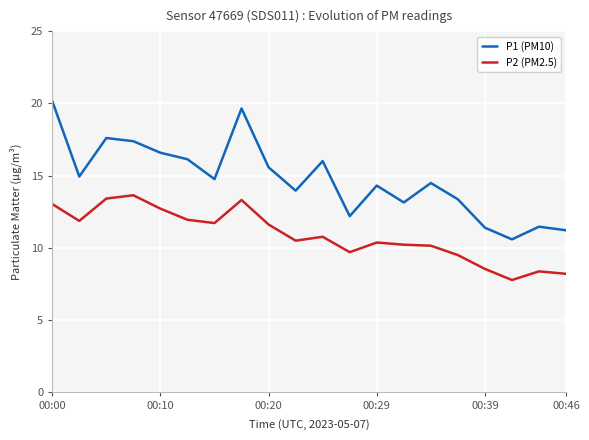

Which series has the largest total across all categories?

P1 (PM10)